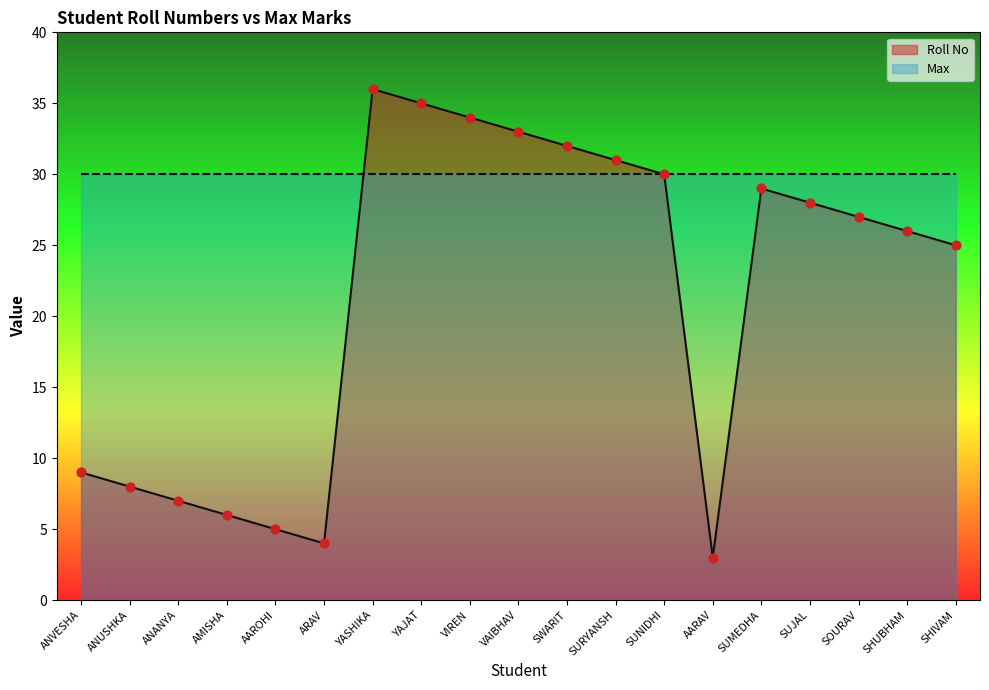

Between ANUSHKA and SUMEDHA, which is larger?

SUMEDHA